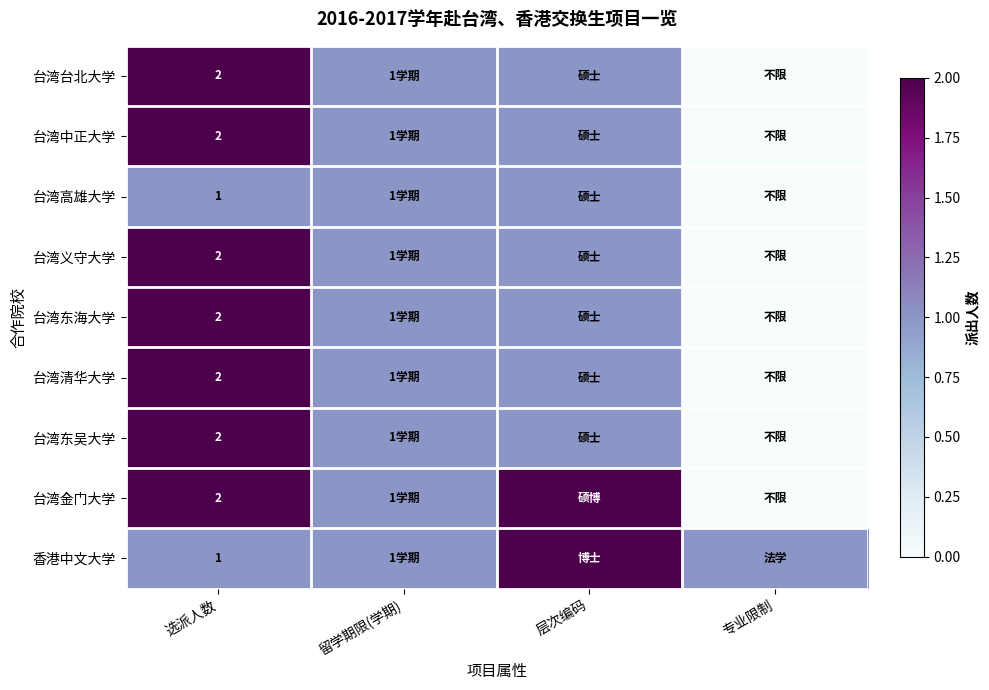

What is the total value across all series at 选派人数?

16.0